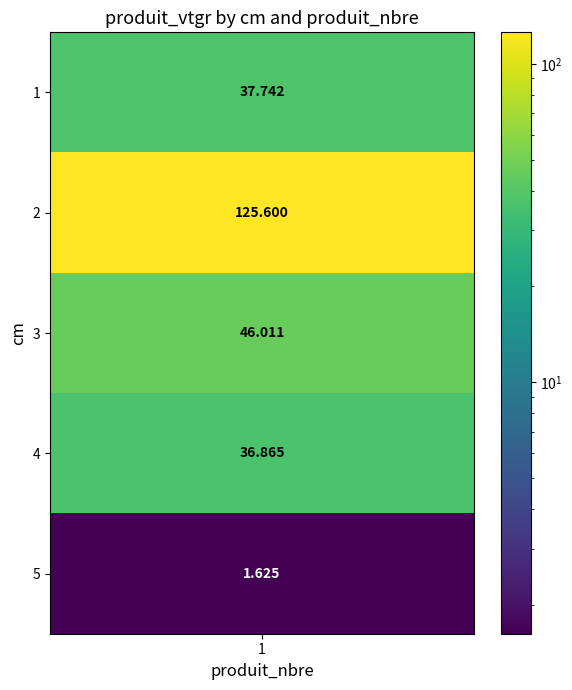

Where is 1 nearest to the value 63?

3